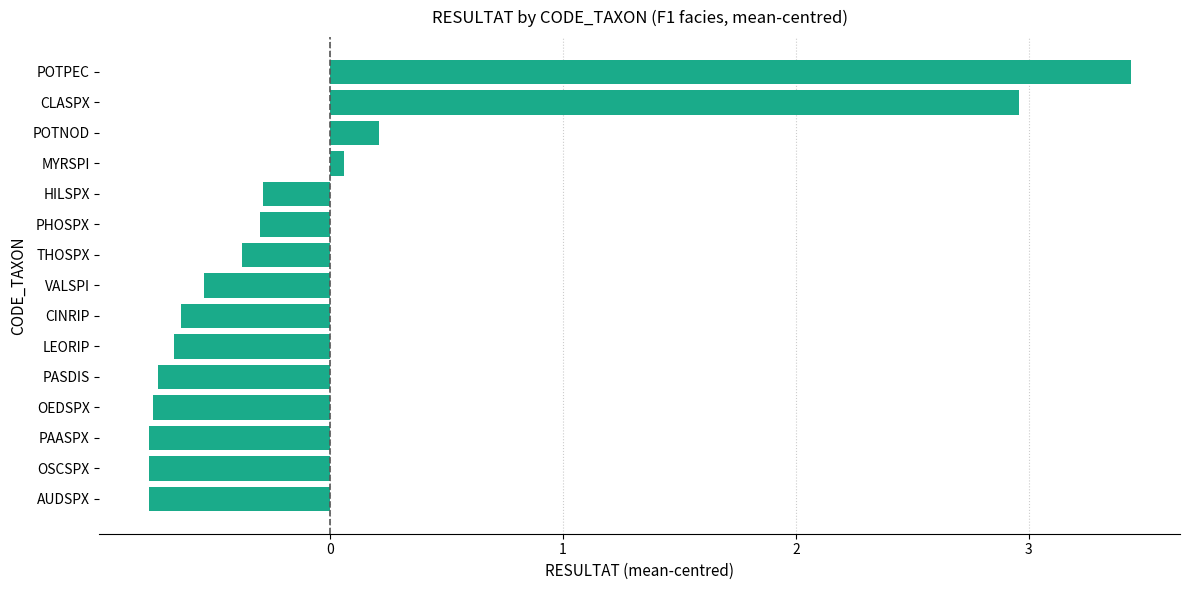

How many data points does each series have?

15